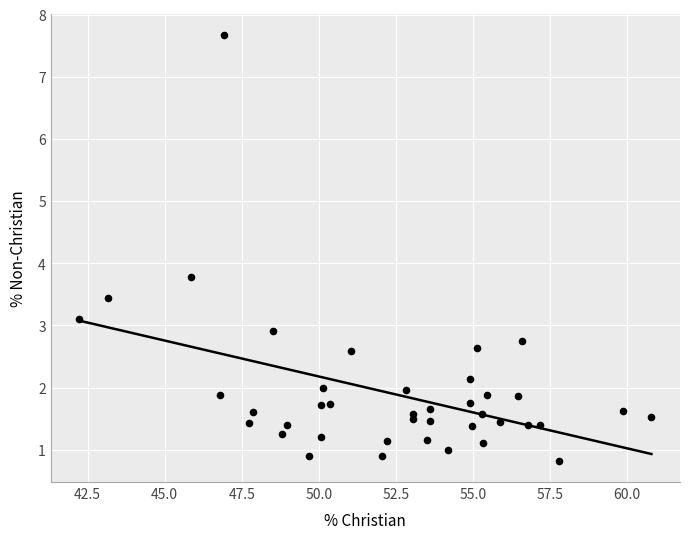

What Y value in the scatter plot is closest to 4?

3.8